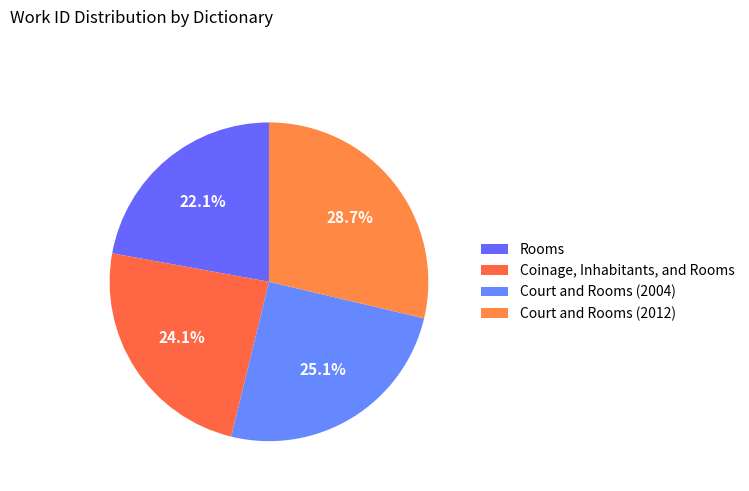

Rank the categories by value from lowest to highest.

Rooms, Coinage, Inhabitants, and Rooms, Court and Rooms (2004), Court and Rooms (2012)